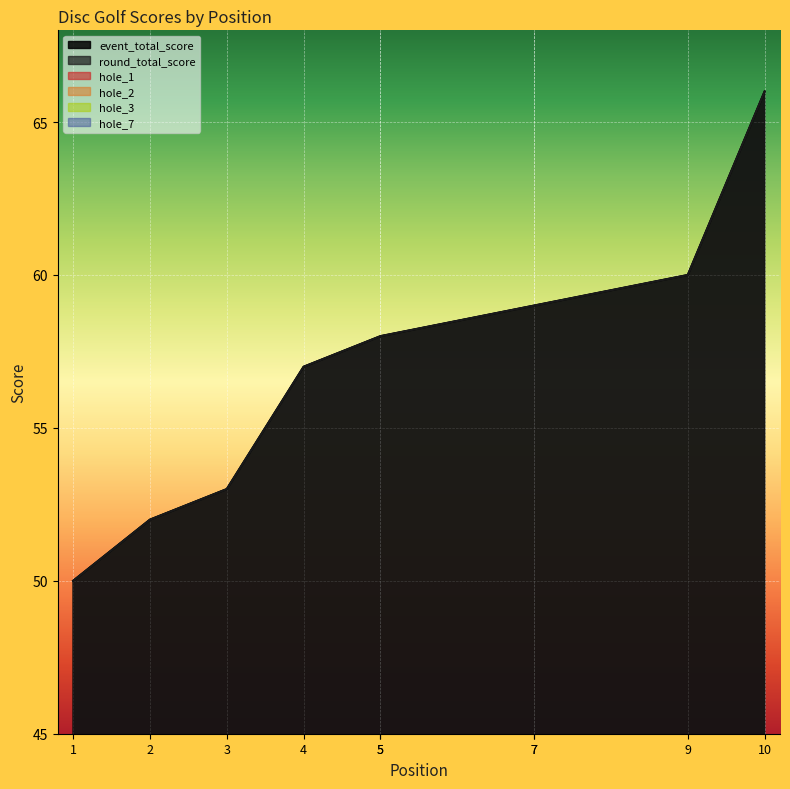

What is the difference between the maximum and minimum values in the round_total_score series?

16